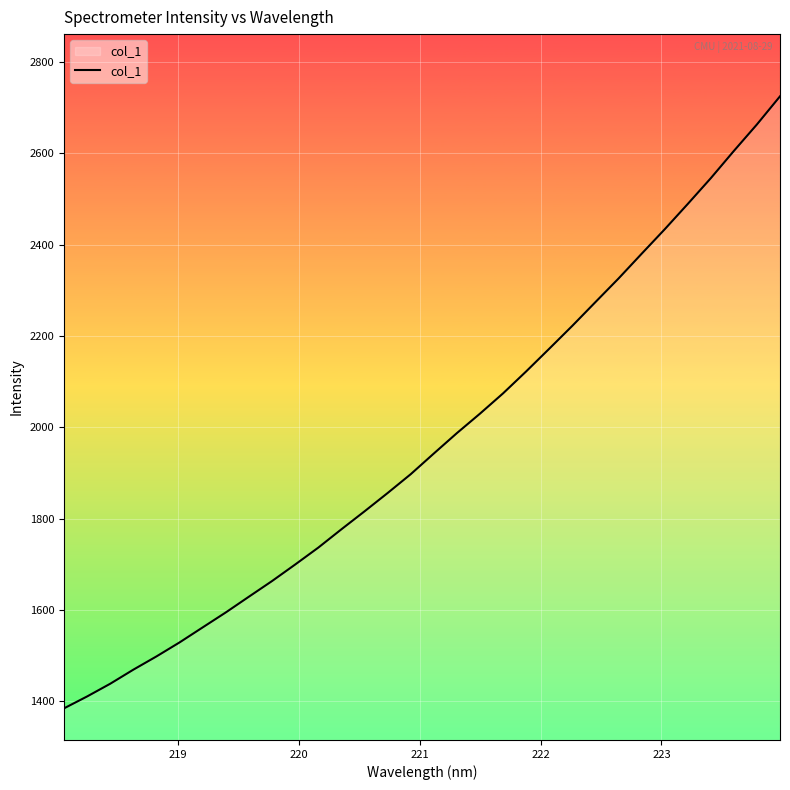

What is the maximum value shown in the chart?

2724.7